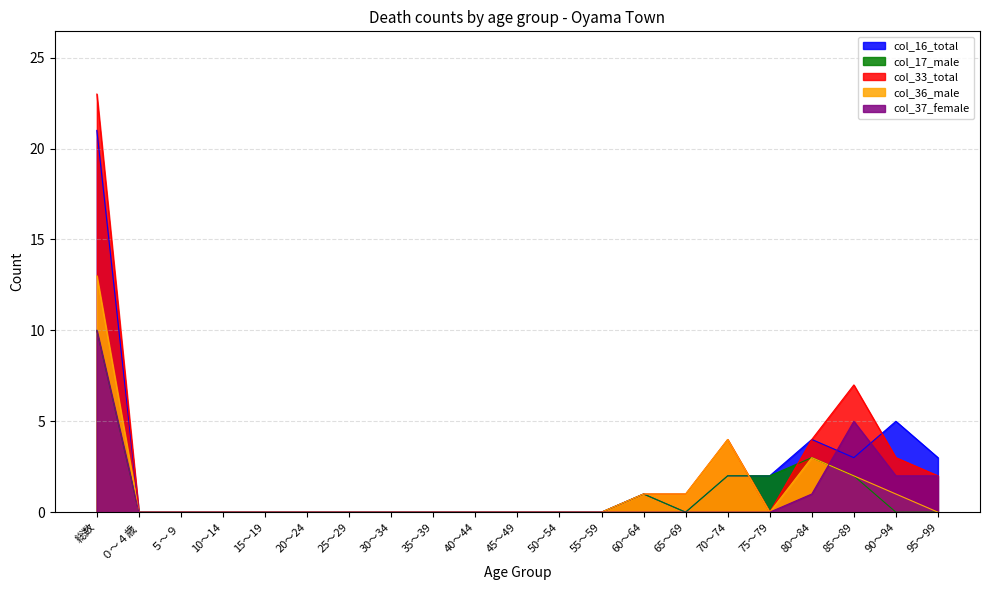

What is the label of the 16th point from the left?

70～74